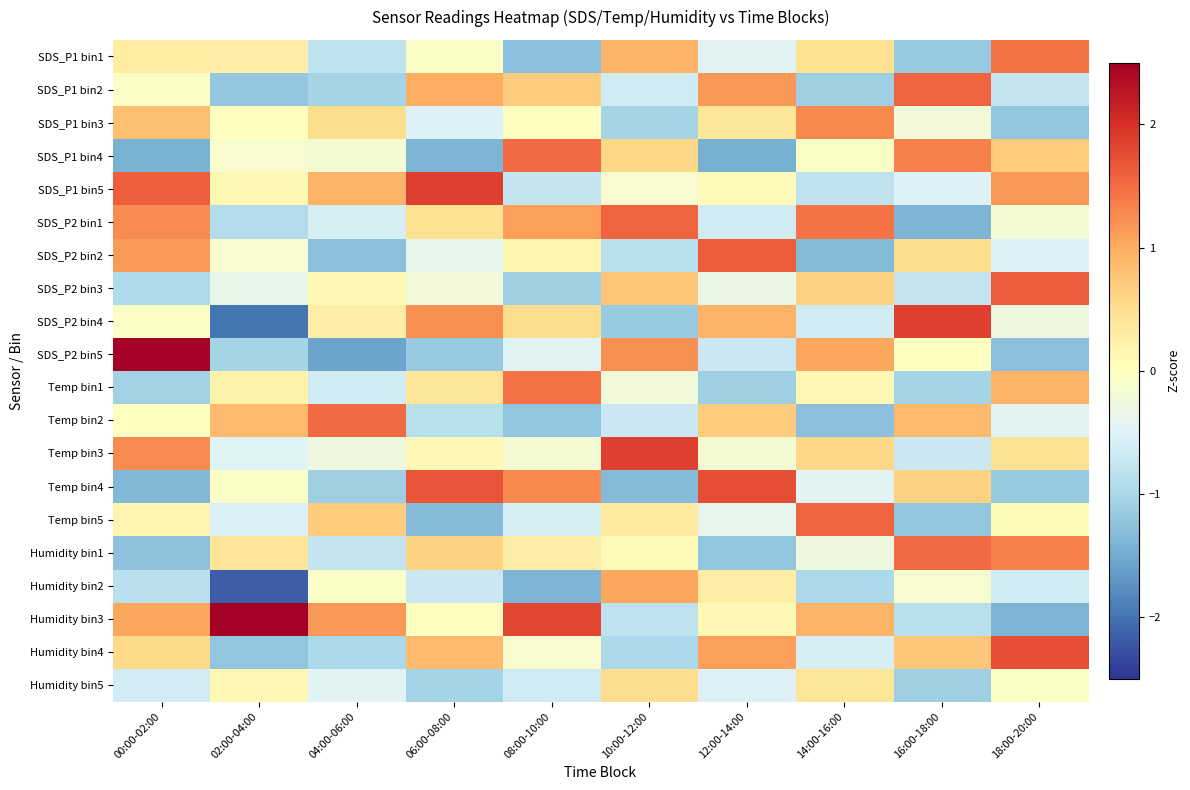

Which series changed the most between 06:00-08:00 and 18:00-20:00?

Temp bin4